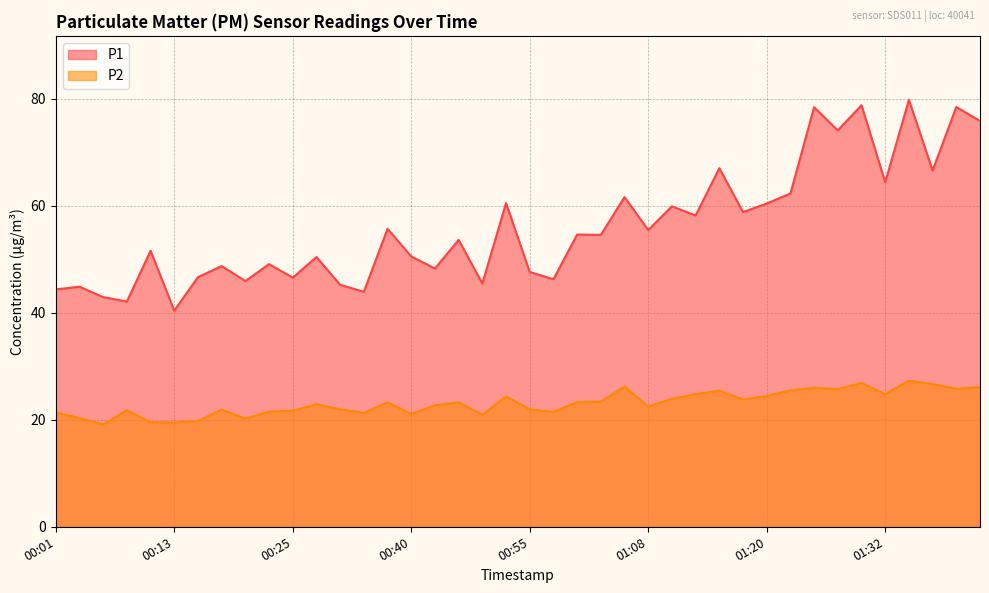

Rank the series by their average value, from highest to lowest.

P1, P2